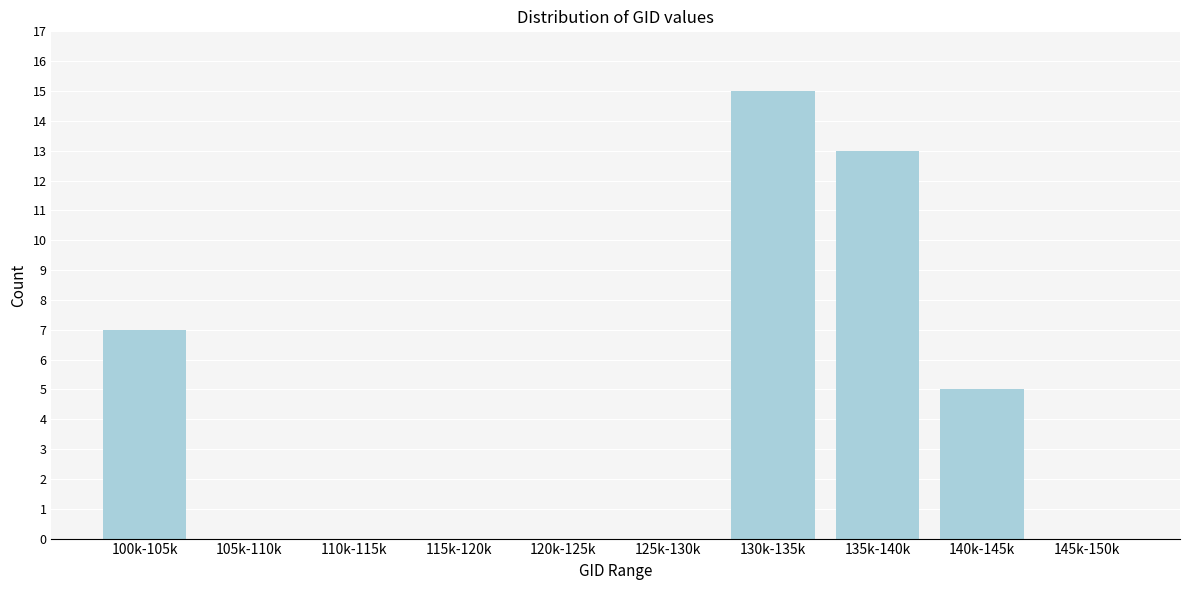

Reading left to right, list all the values displayed in this chart.

100k-105k=7	105k-110k=0	110k-115k=0	115k-120k=0	120k-125k=0	125k-130k=0	130k-135k=15	135k-140k=13	140k-145k=5	145k-150k=0